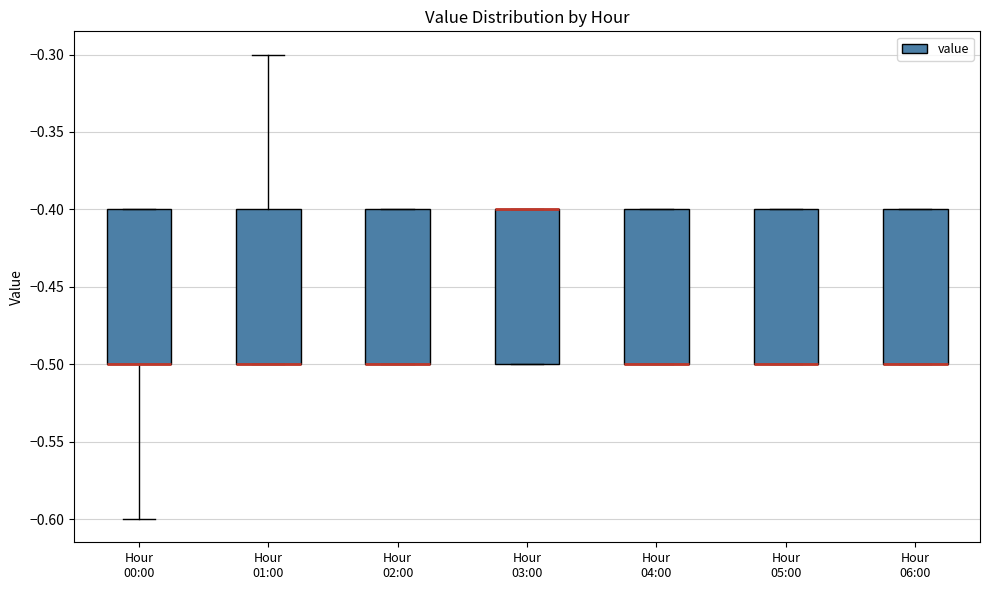

Reading left to right, read every box against the y-axis: the position of its median line, the range the box covers, and the ends of its whiskers. The values are not printed on the chart, so give them approximately, as read against the axis.

Hour 00:00: median -0.5 (drawn on the box's lower edge), box -0.5 to -0.4, whiskers -0.6 to -0.4
Hour 01:00: median -0.5 (drawn on the box's lower edge), box -0.5 to -0.4, whiskers -0.5 to -0.3
Hour 02:00: median -0.5 (drawn on the box's lower edge), box -0.5 to -0.4, whiskers -0.5 to -0.4
Hour 03:00: median -0.4 (drawn on the box's upper edge), box -0.5 to -0.4, whiskers -0.5 to -0.4
Hour 04:00: median -0.5 (drawn on the box's lower edge), box -0.5 to -0.4, whiskers -0.5 to -0.4
Hour 05:00: median -0.5 (drawn on the box's lower edge), box -0.5 to -0.4, whiskers -0.5 to -0.4
Hour 06:00: median -0.5 (drawn on the box's lower edge), box -0.5 to -0.4, whiskers -0.5 to -0.4